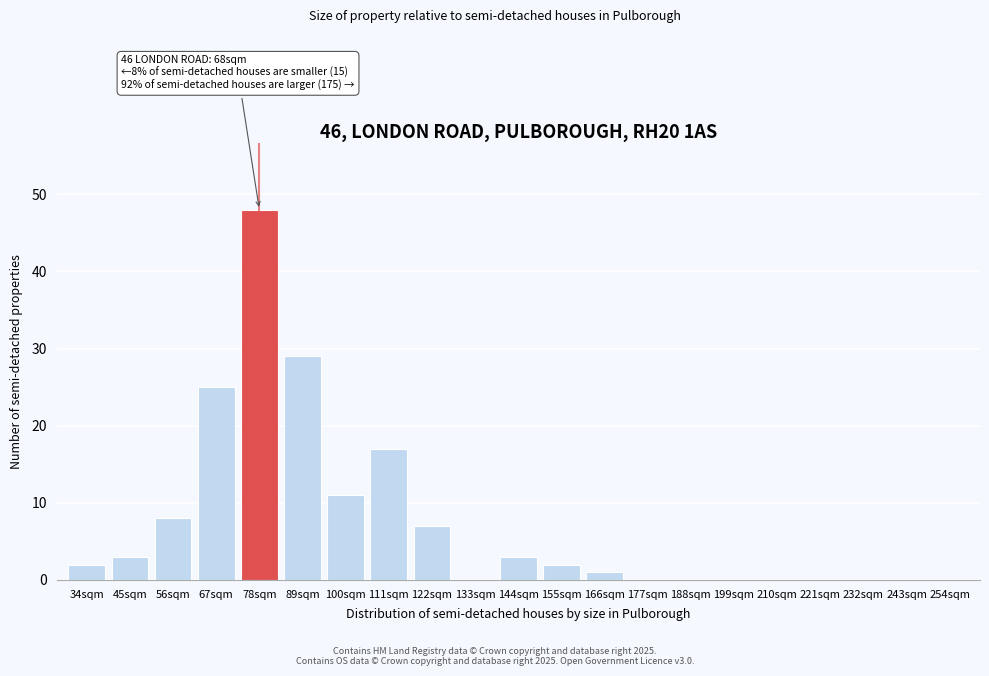

Reading left to right, what are all the values shown in this chart?

34sqm=2	45sqm=3	56sqm=8	67sqm=25	78sqm=48	89sqm=29	100sqm=11	111sqm=17	122sqm=7	133sqm=0	144sqm=3	155sqm=2	166sqm=1	177sqm=0	188sqm=0	199sqm=0	210sqm=0	221sqm=0	232sqm=0	243sqm=0	254sqm=0